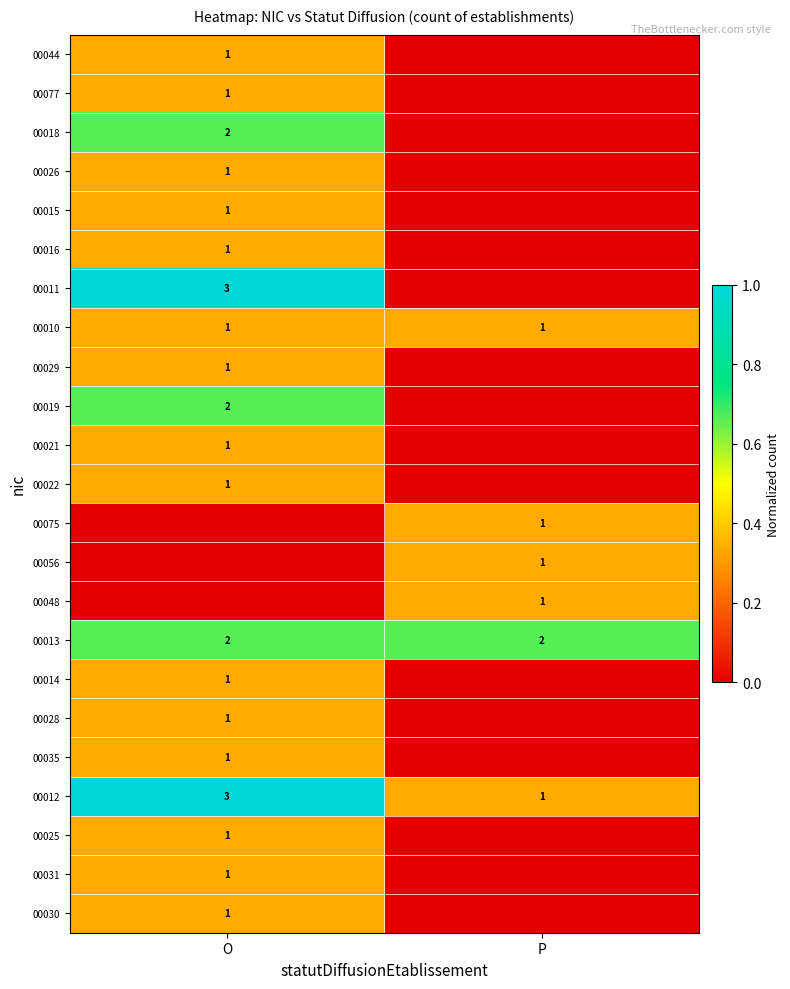

The value of 00015 at O is 1. True or false?

True